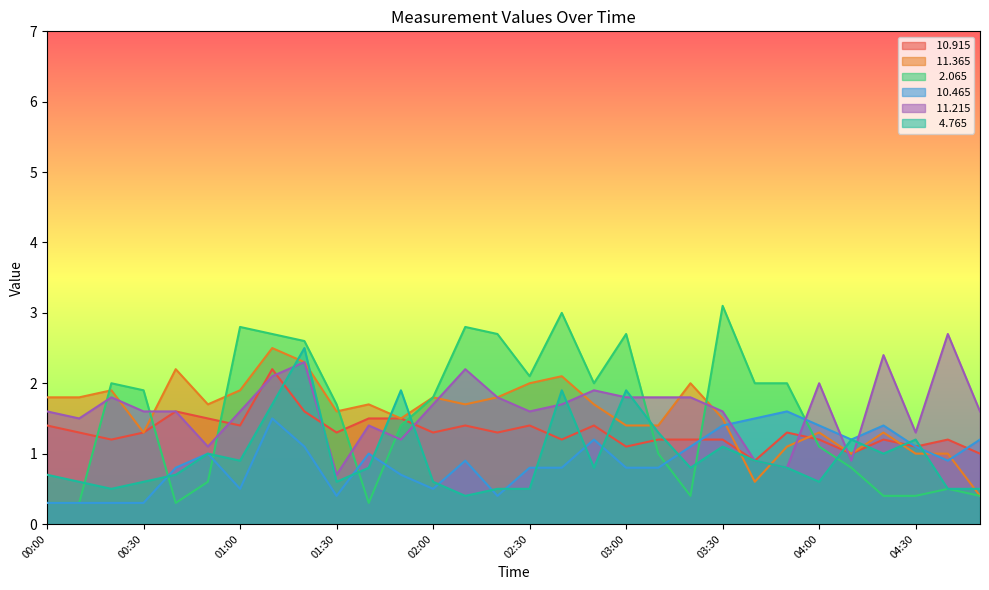

Between which two adjacent categories do  10.465 and  10.915 first intersect?

03:20 and 03:30